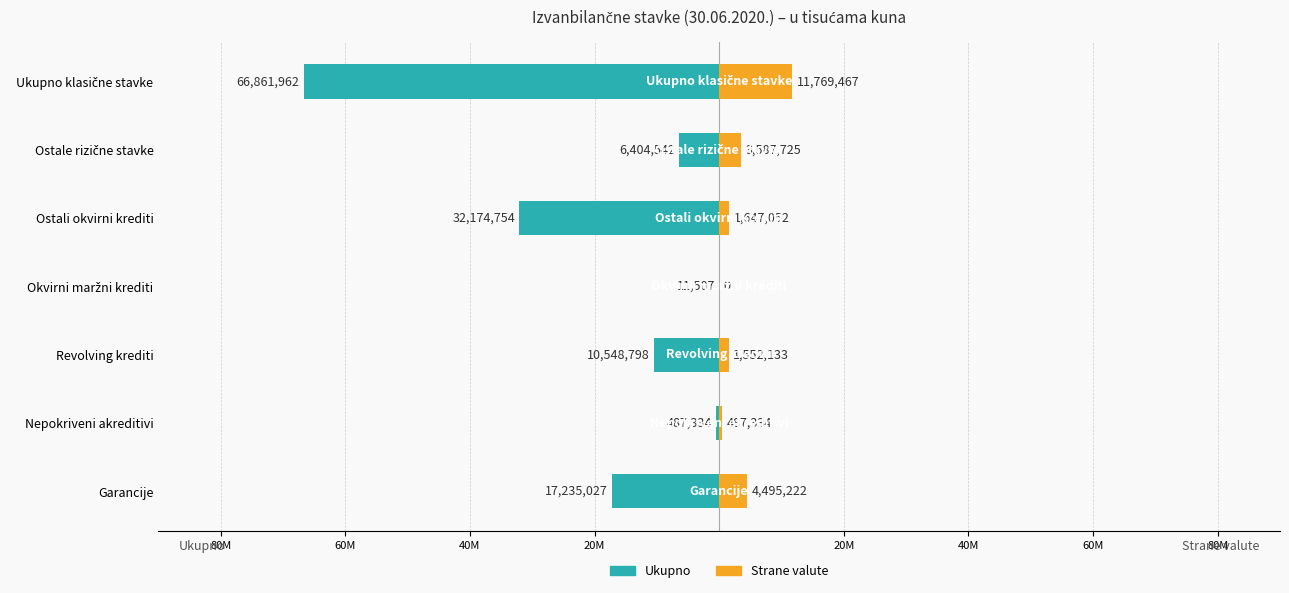

Which has a higher value, Nepokriveni akreditivi or Garancije?

Nepokriveni akreditivi